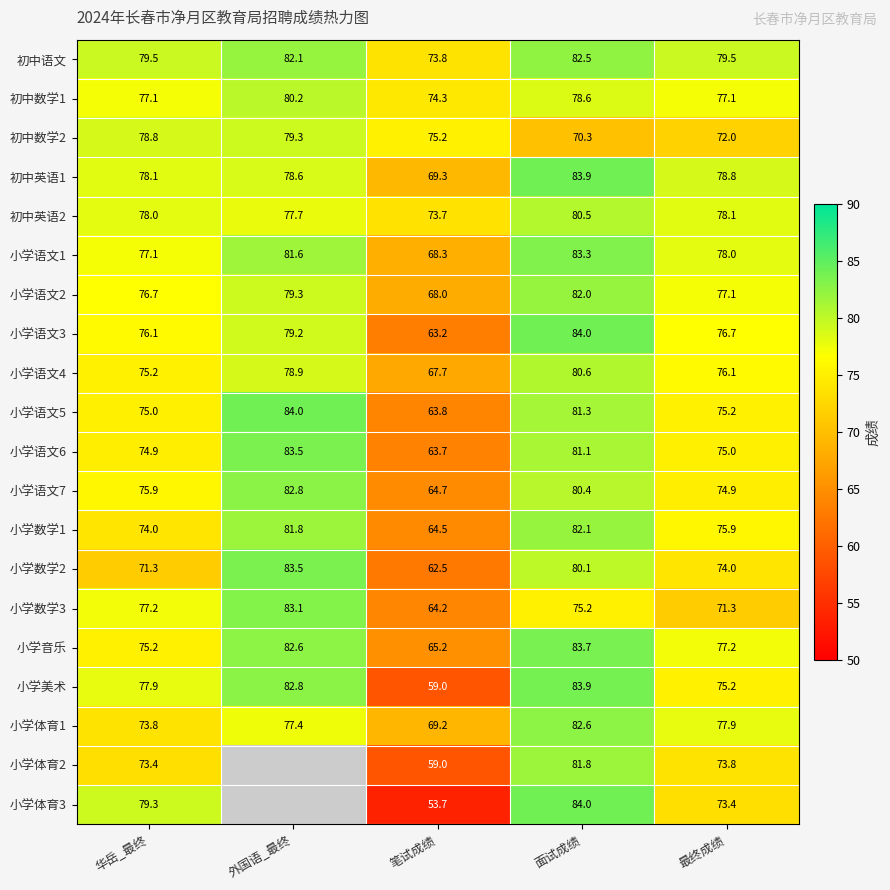

Which label corresponds to the smallest value in the chart?

外国语_最终